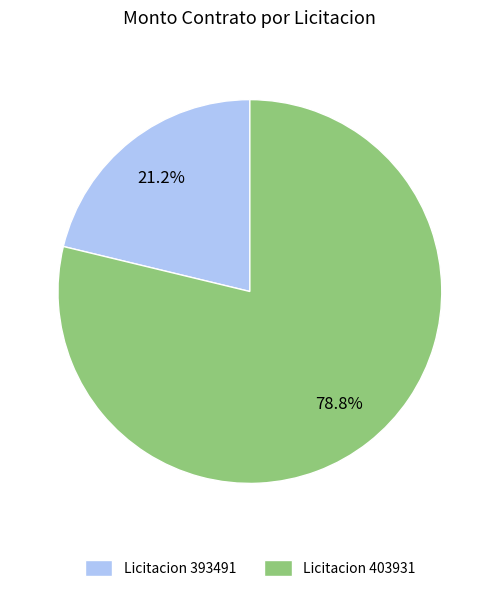

How many slices are in this pie chart?

2